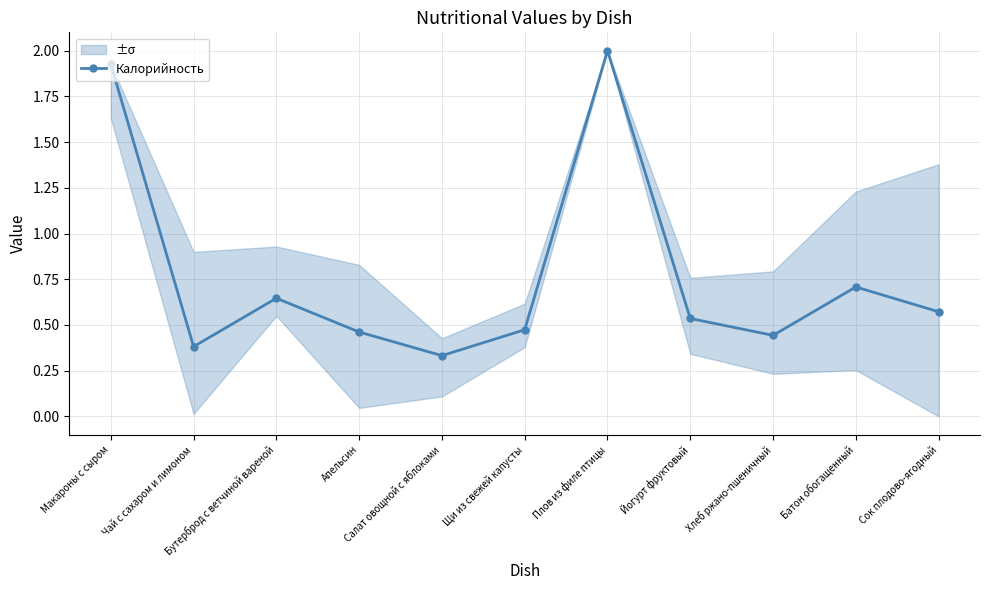

Which has a higher value, Щи из свежей капусты or Макароны с сыром?

Макароны с сыром